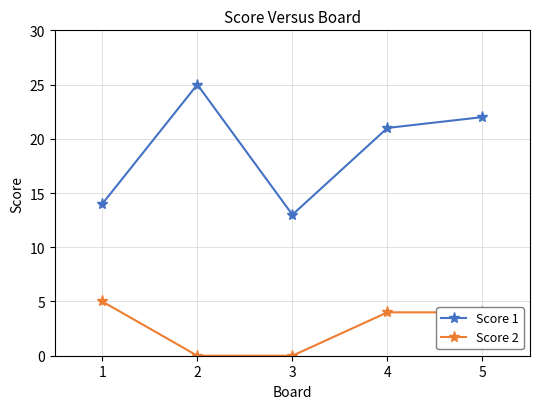

At which category does Score 1 reach its first local valley?

3